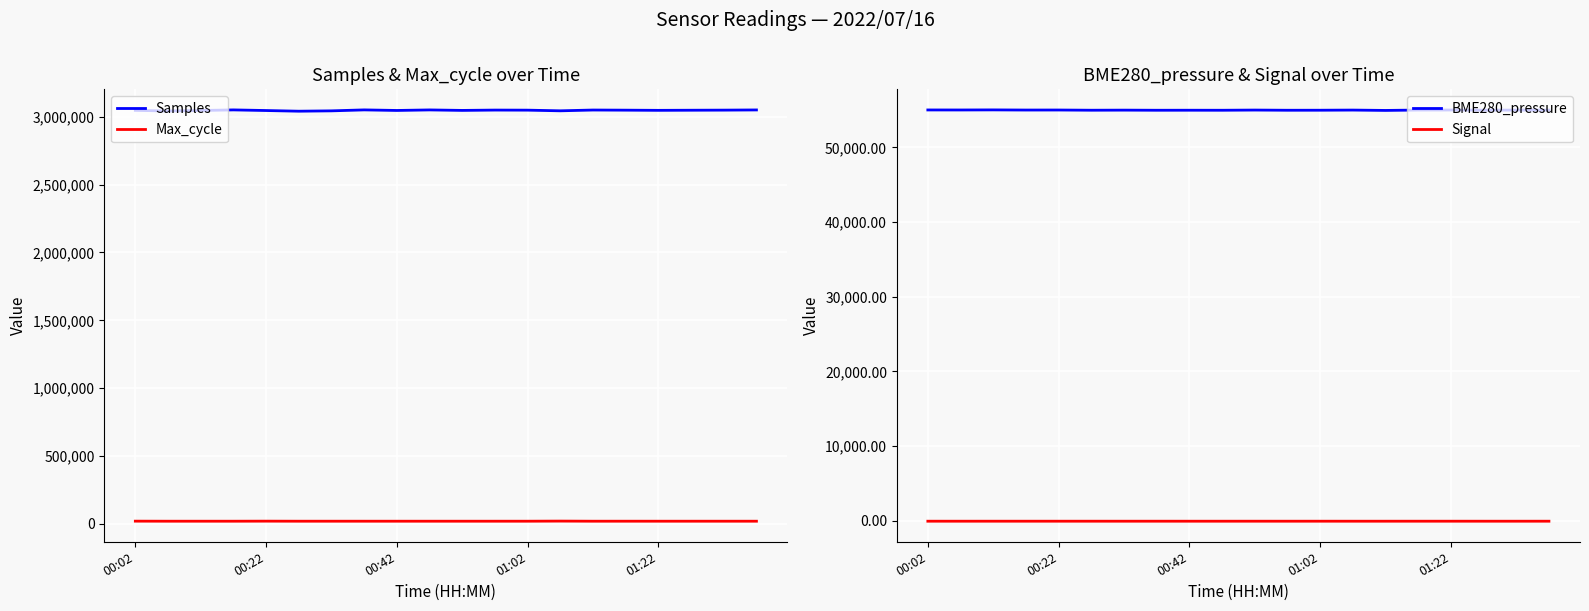

What is the difference between the maximum and minimum values in the BME280_pressure series?

71.5